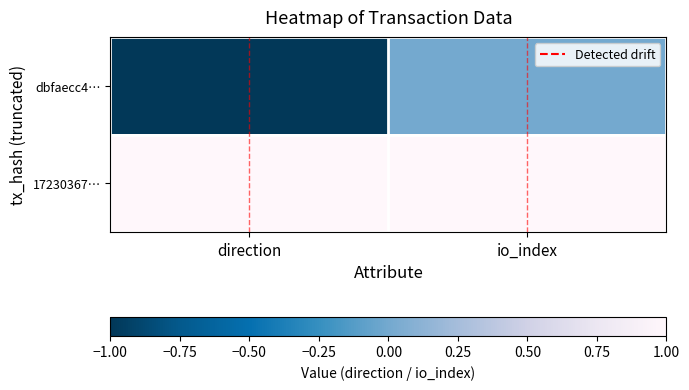

Which series has the largest range (max minus min)?

dbfaecc4…